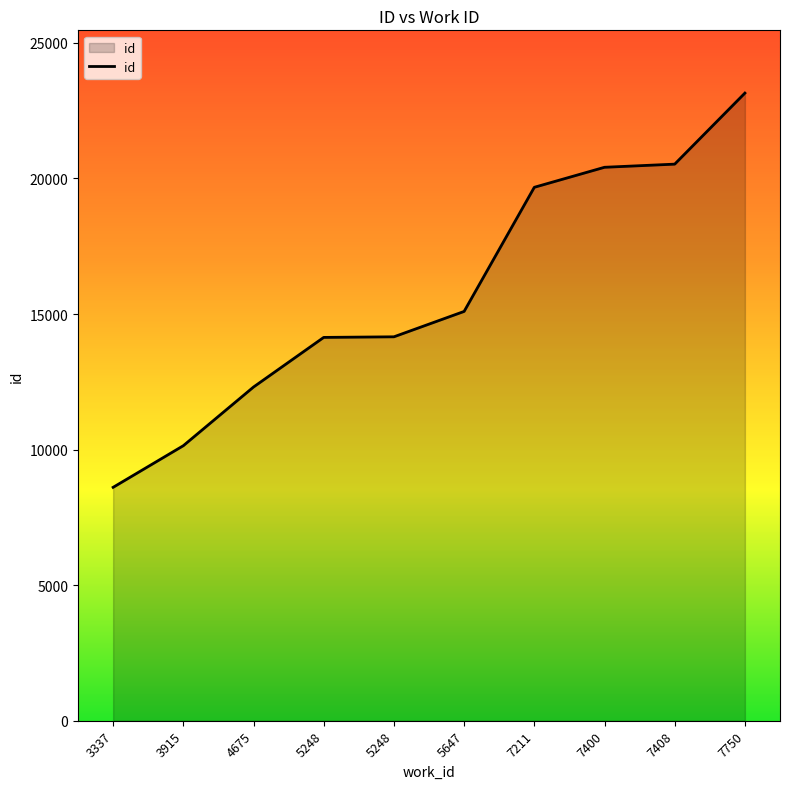

Rank the categories by value from lowest to highest.

3337, 3915, 4675, 5248, 5248, 5647, 7211, 7400, 7408, 7750